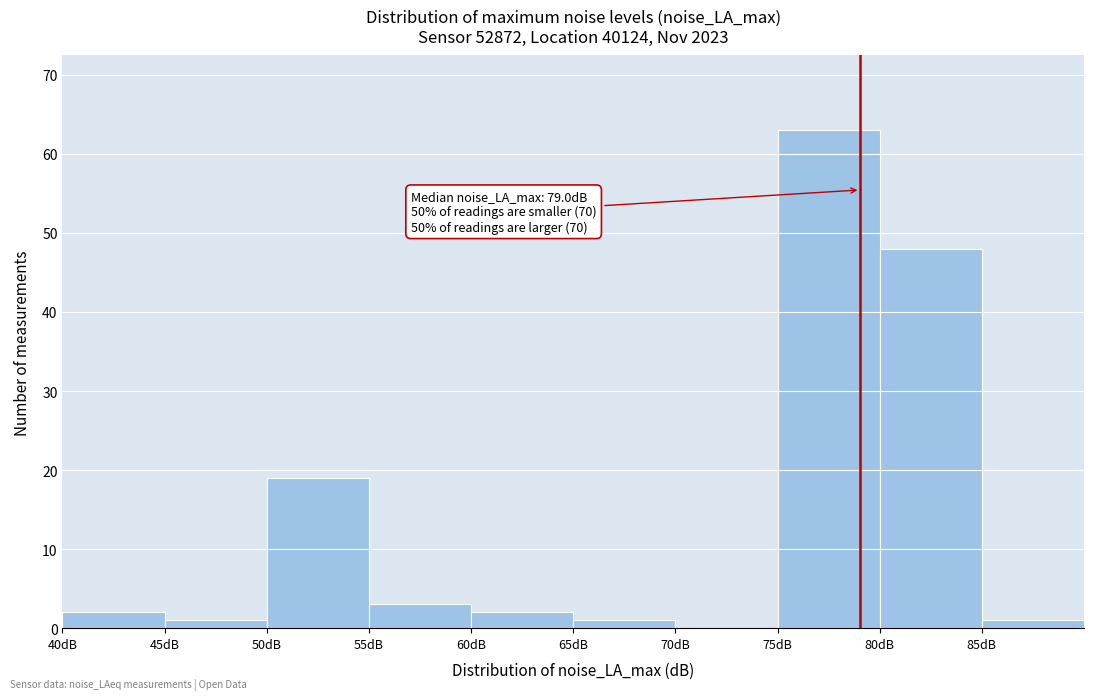

Over which range of the x-axis is the bar tallest?

75 to 80